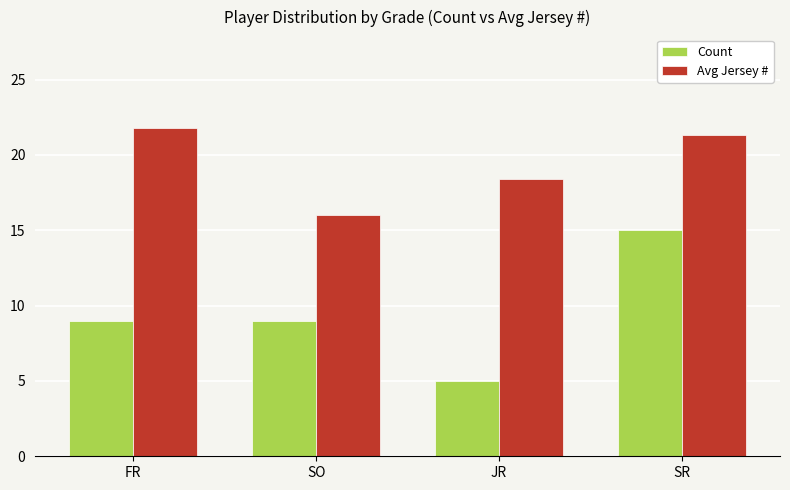

What is the lowest value of the Count series?

5.0